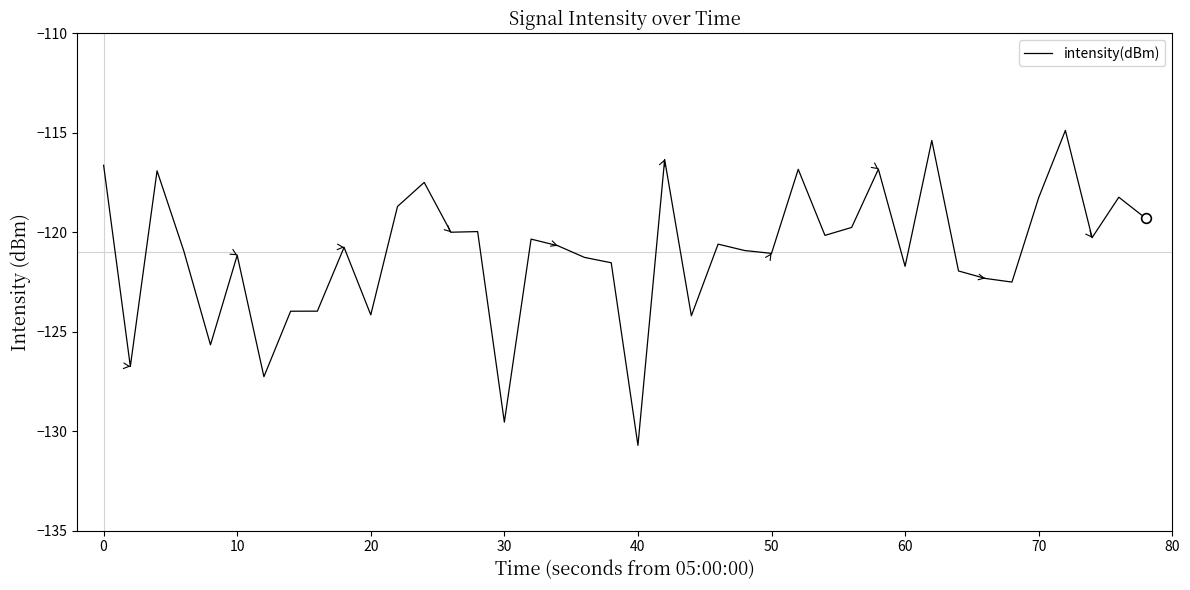

What is the smallest value displayed?

-130.7